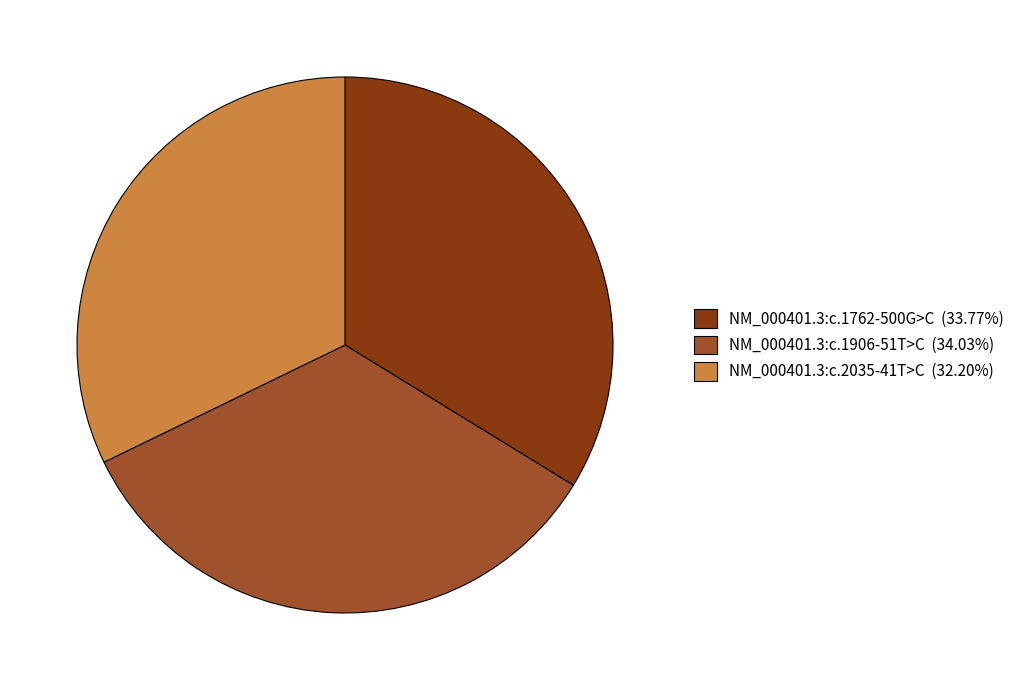

Approximately how many times larger is the value at NM_000401.3:c.1762-500G>C (33.77%) compared to NM_000401.3:c.1906-51T>C (34.03%)?

1.0